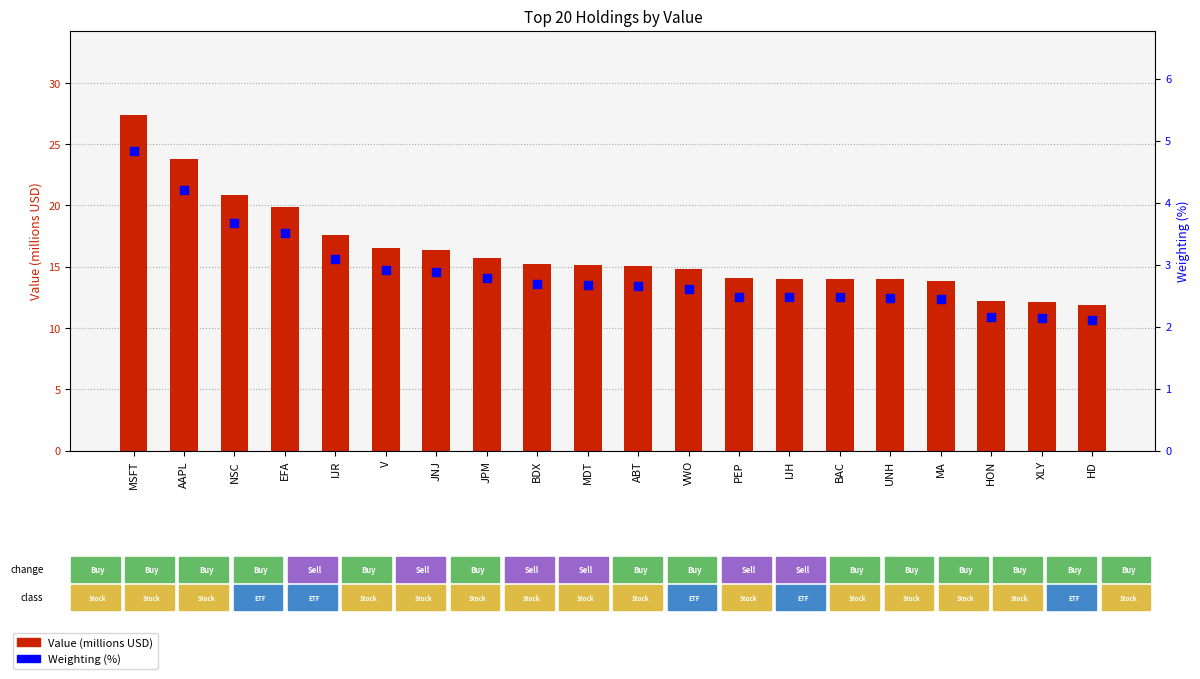

Which series contains the highest Y value?

Value (millions USD)